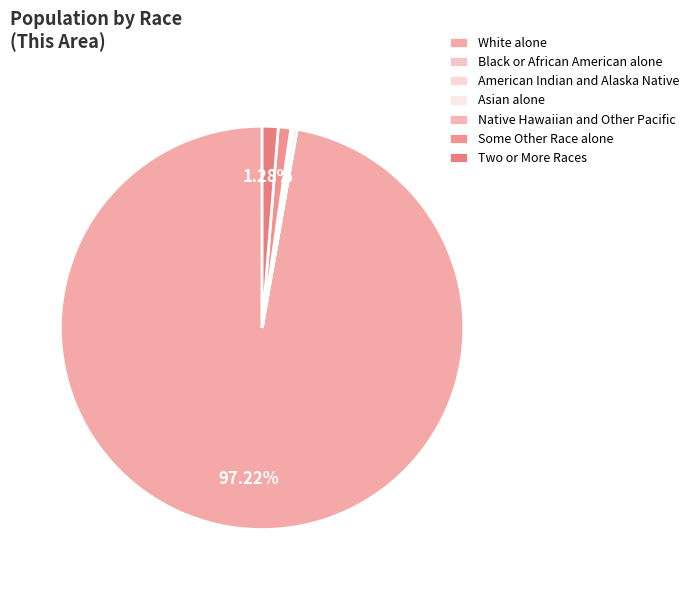

Is it true that Native Hawaiian and Other Pacific is 0% of the pie?

True